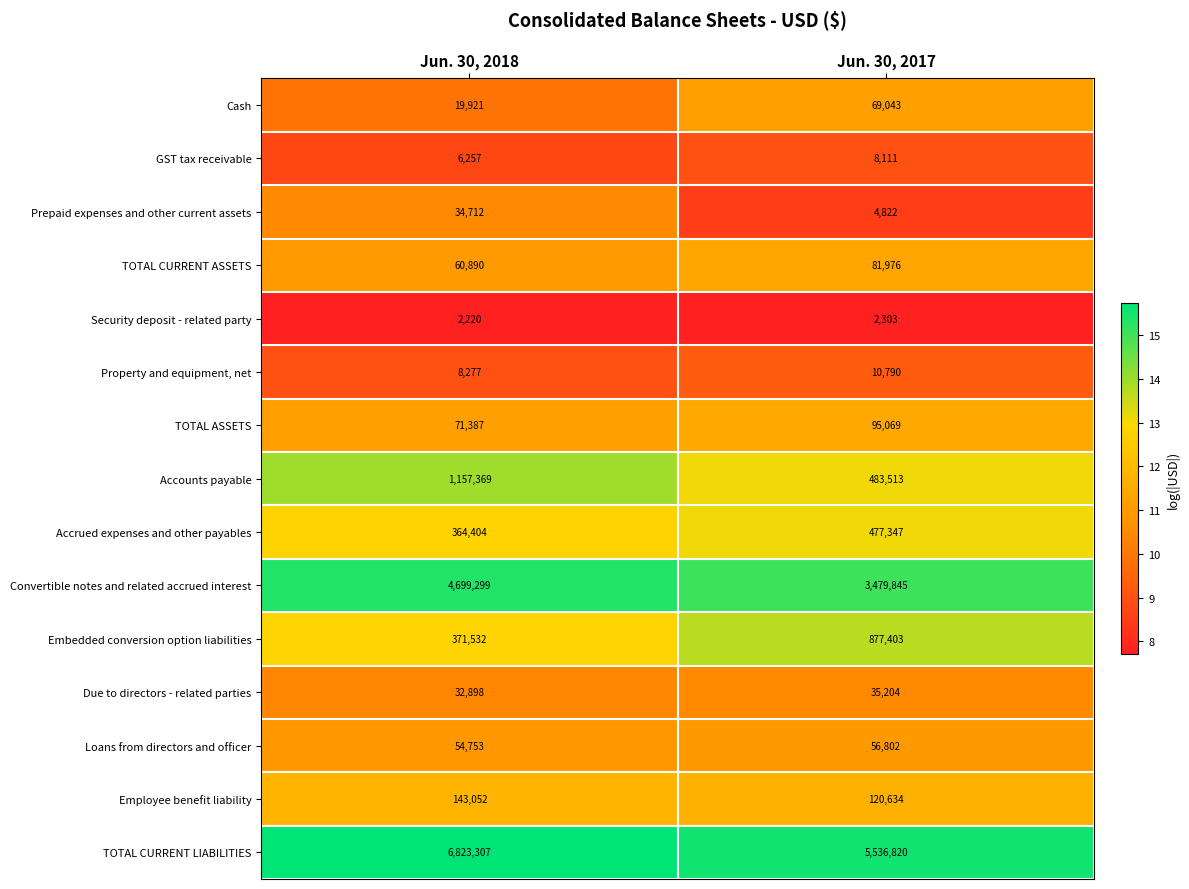

Reading left to right, what are all the values shown in this chart?

Cash: 19921	69043
GST tax receivable: 6257	8111
Prepaid expenses and other current assets: 34712	4822
TOTAL CURRENT ASSETS: 60890	81976
Security deposit - related party: 2220	2303
Property and equipment, net: 8277	10790
TOTAL ASSETS: 71387	95069
Accounts payable: 1157369	483513
Accrued expenses and other payables: 364404	477347
Convertible notes and related accrued interest: 4699299	3479845
Embedded conversion option liabilities: 371532	877403
Due to directors - related parties: 32898	35204
Loans from directors and officer: 54753	56802
Employee benefit liability: 143052	120634
TOTAL CURRENT LIABILITIES: 6823307	5536820